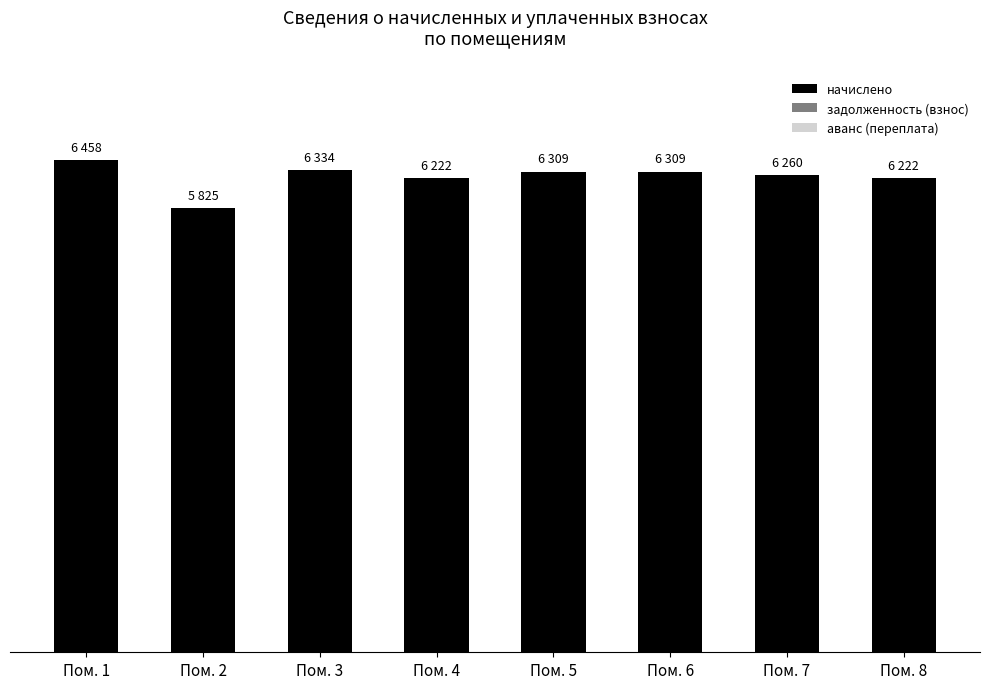

Does the chart contain any negative values?

No